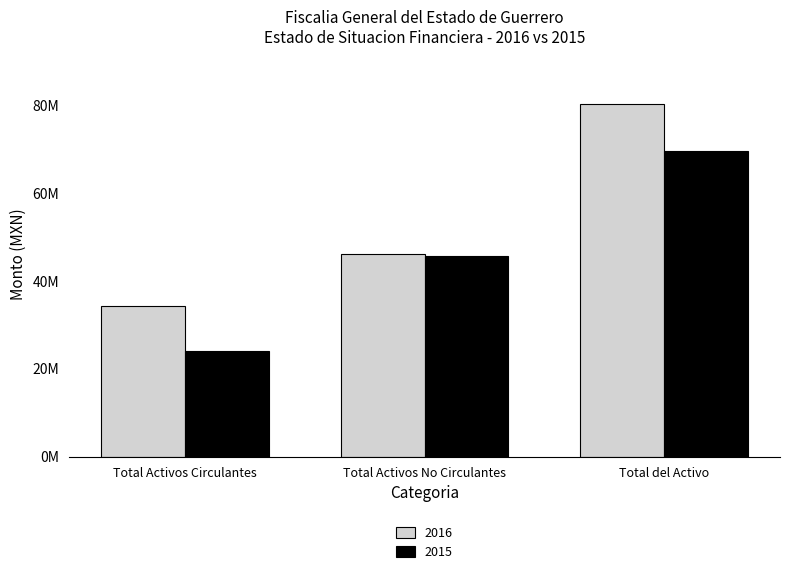

List the series in order of their peak value, lowest first.

2015, 2016